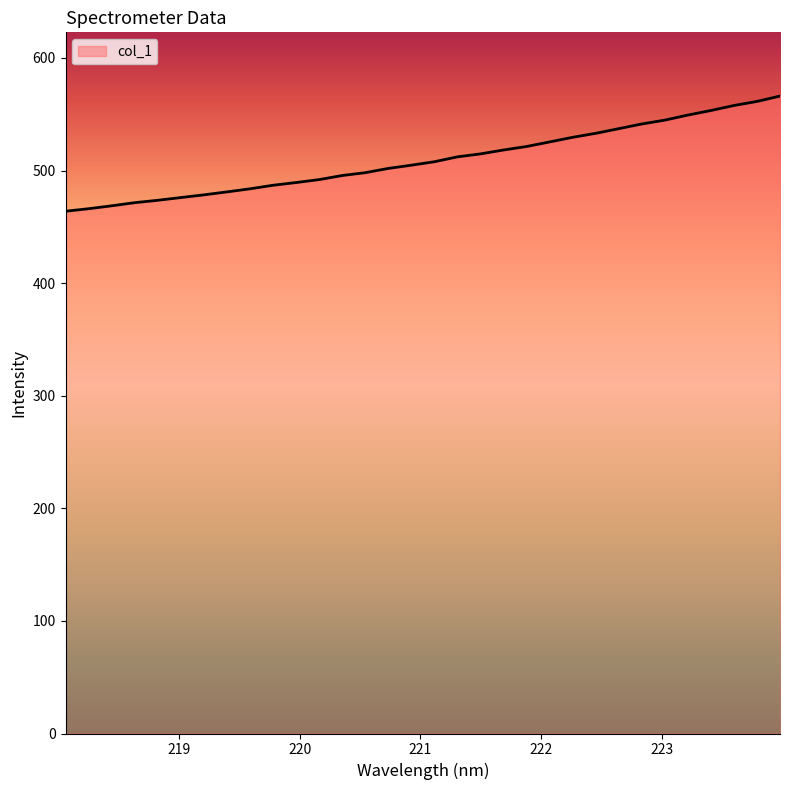

What is the greatest value displayed?

566.1